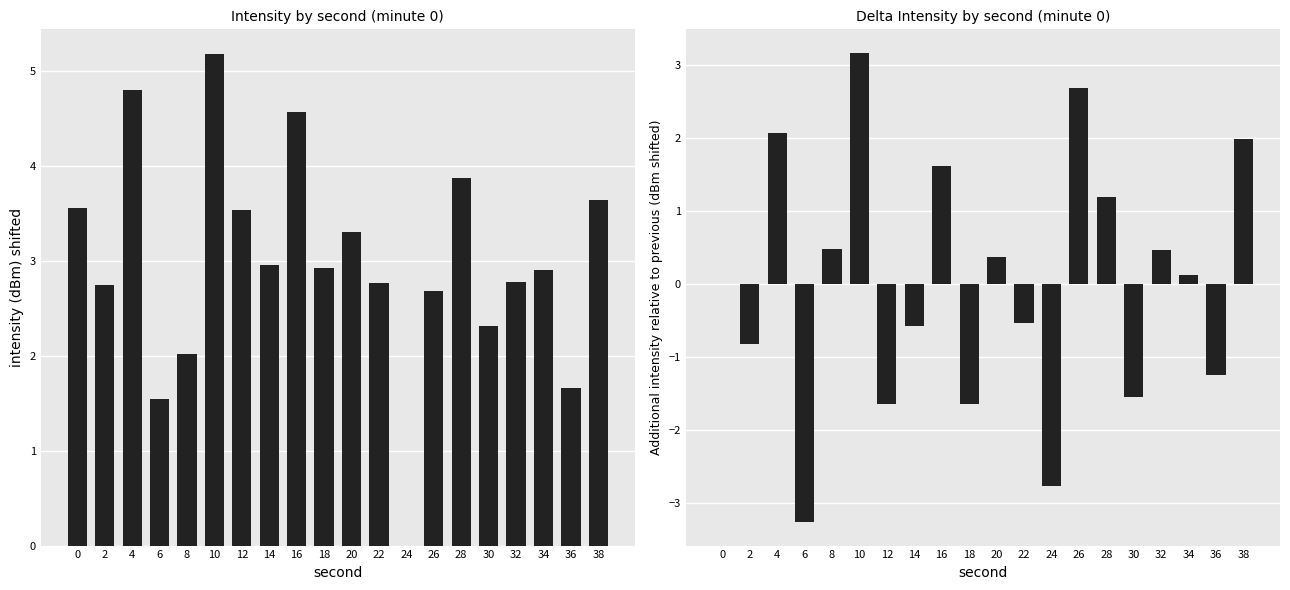

Which has a higher value, 2 or 24?

2